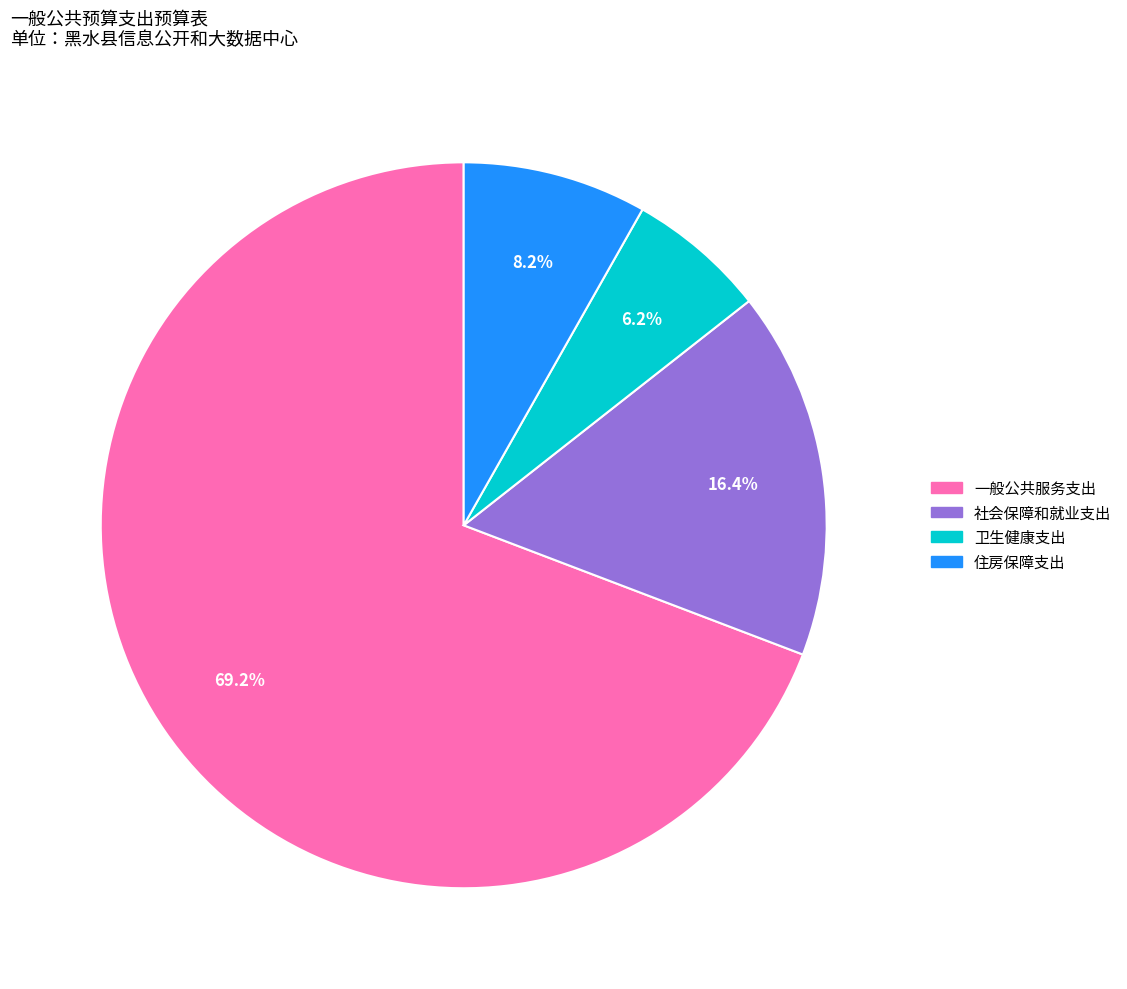

Approximately how many times larger is the value at 卫生健康支出 compared to 住房保障支出?

0.8